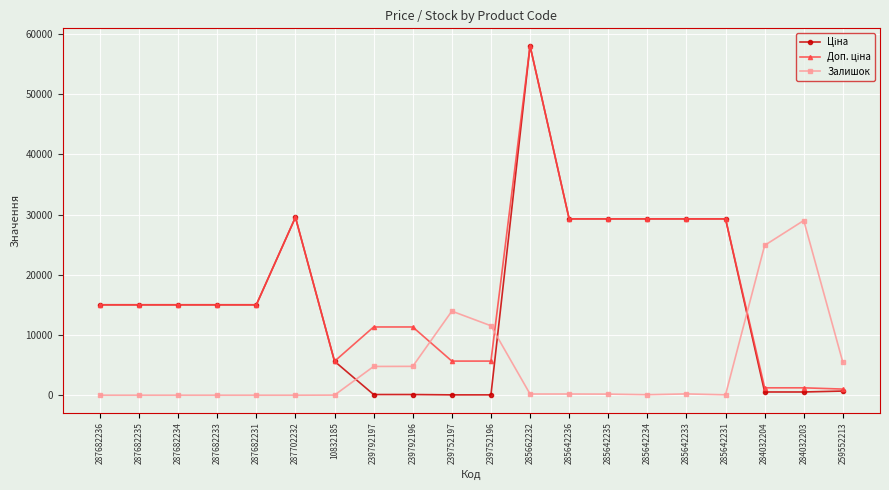

At how many categories does at least one series exceed 9483?

18